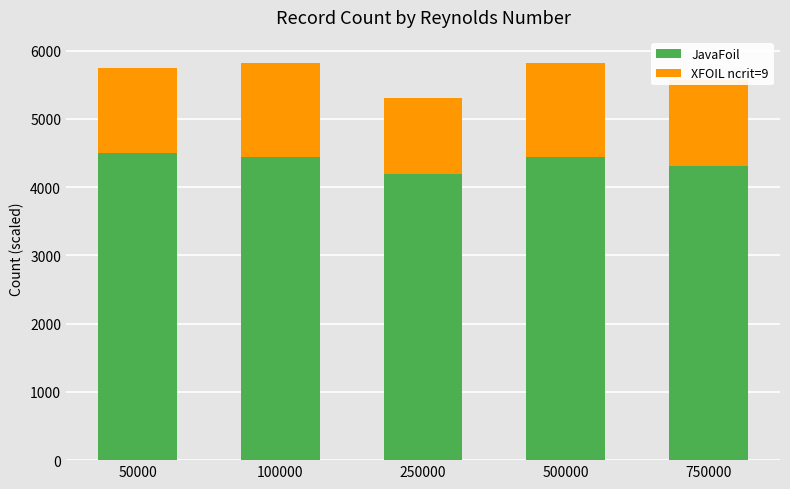

What is the difference between the JavaFoil values at 50000 and 750000?

188